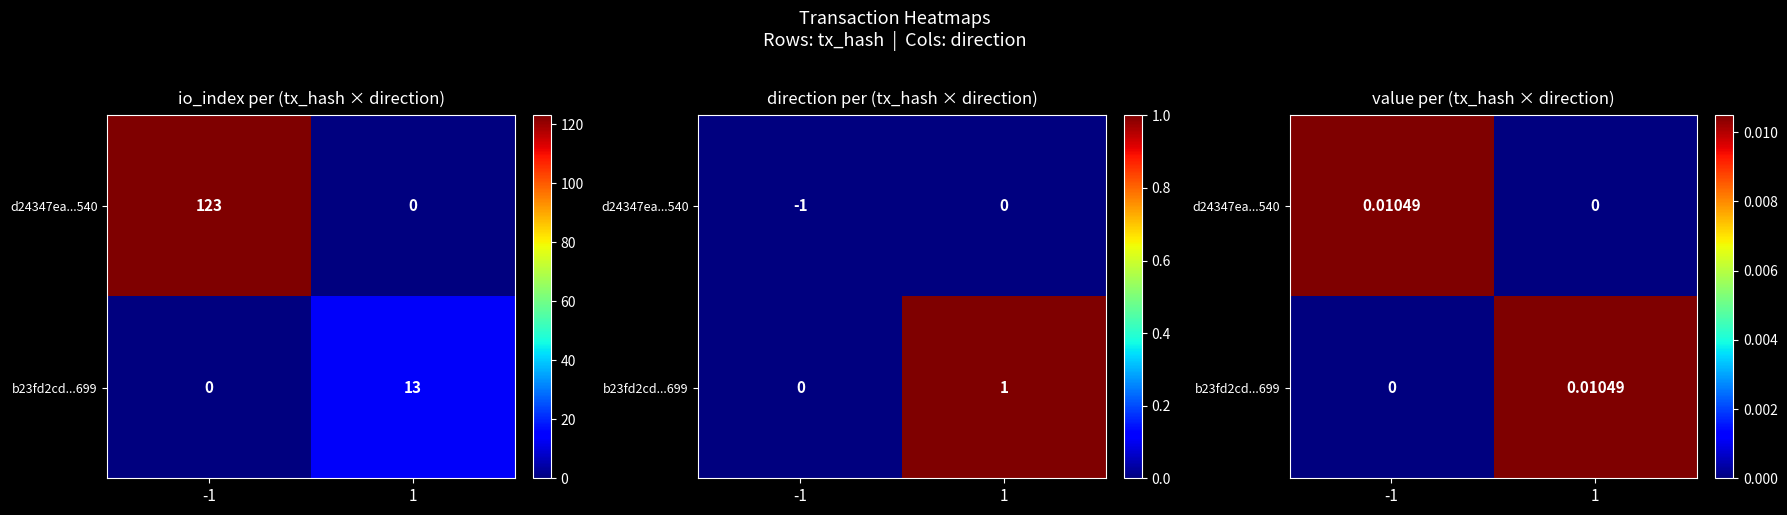

At how many categories does at least one series exceed 0?

2